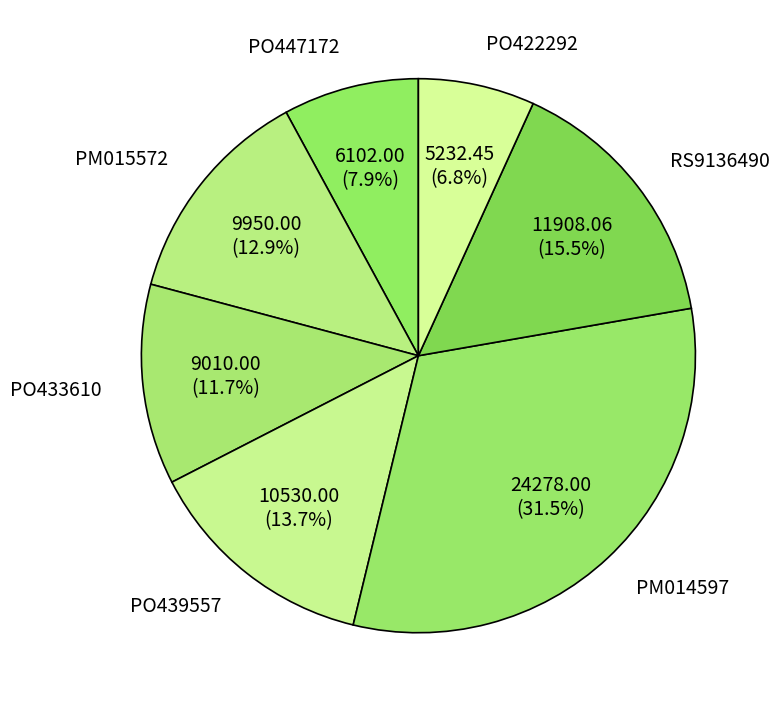

To the nearest percent, what is the difference between the largest and smallest slice percentages?

25%